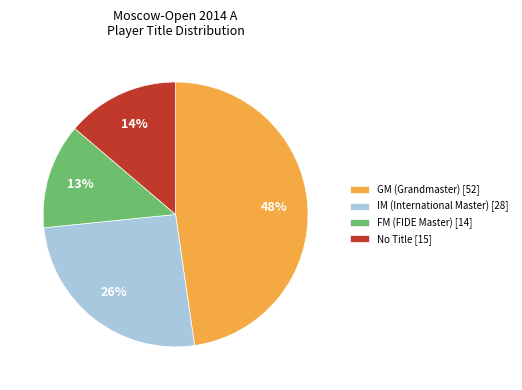

Rank the categories by value from highest to lowest.

GM (Grandmaster) [52], IM (International Master) [28], No Title [15], FM (FIDE Master) [14]